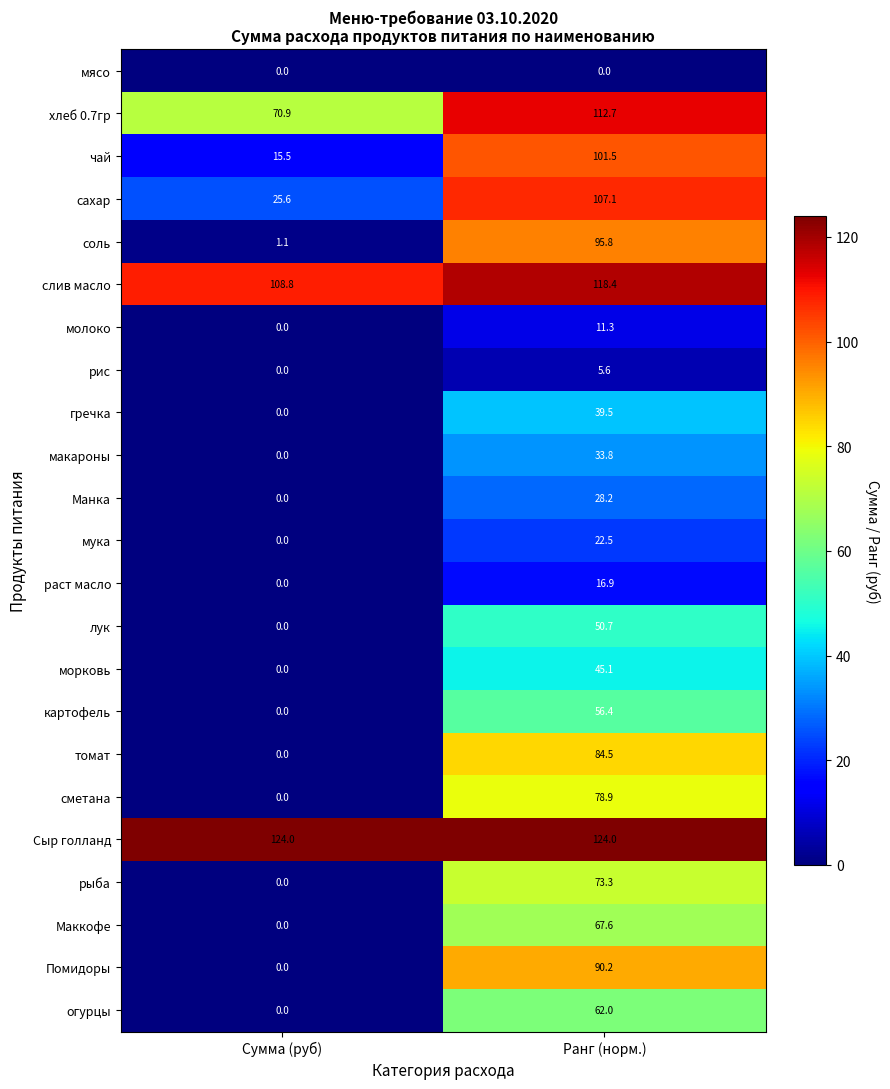

At which label does морковь first exceed 45?

Ранг (норм.)